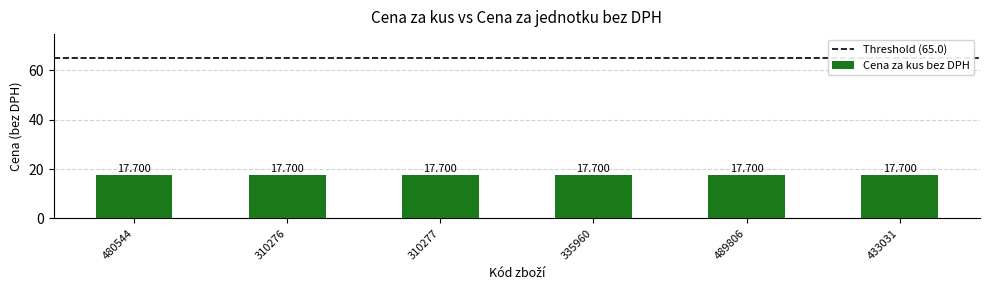

The value of Cena za kus bez DPH at 335960 is 17.7. True or false?

True